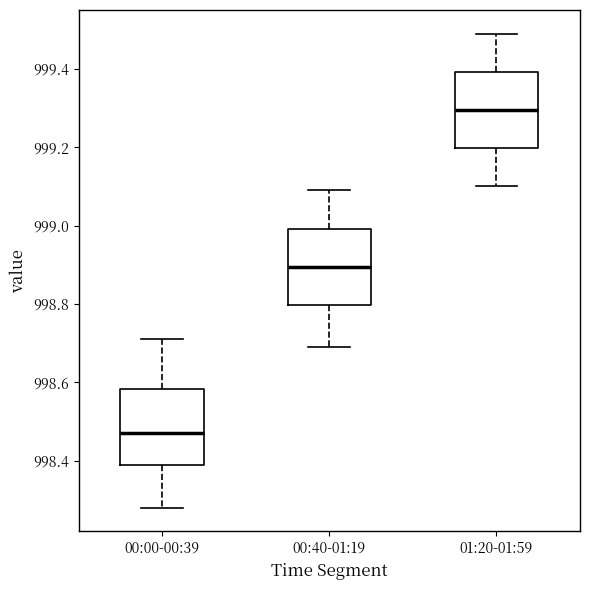

Reading left to right, transcribe this box plot: for each box, give where its median line is, the range the box spans, and where its two whiskers end, as read against the y-axis. The values are not printed on the chart, so give them approximately, as read against the axis.

00:00-00:39: median 998.48, box 998.40 to 998.58, whiskers 998.28 to 998.72
00:40-01:19: median 998.90, box 998.80 to 999.00, whiskers 998.70 to 999.10
01:20-01:59: median 999.30, box 999.20 to 999.40, whiskers 999.10 to 999.50